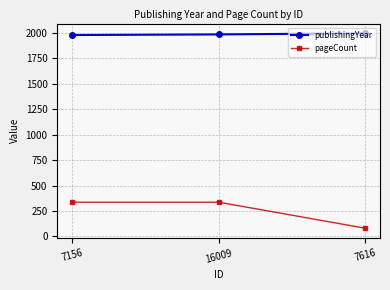

What is the total value across all series at 7616?

2077